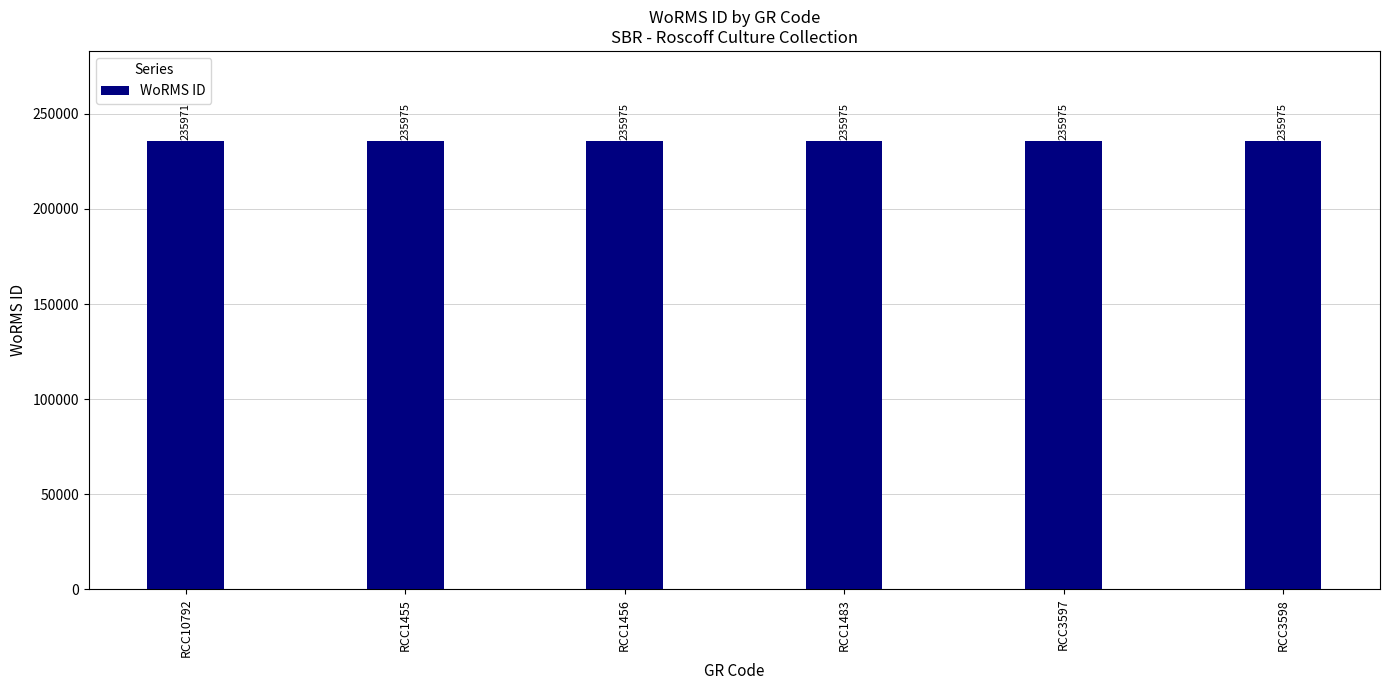

Where is the data nearest to the value 235973?

RCC10792